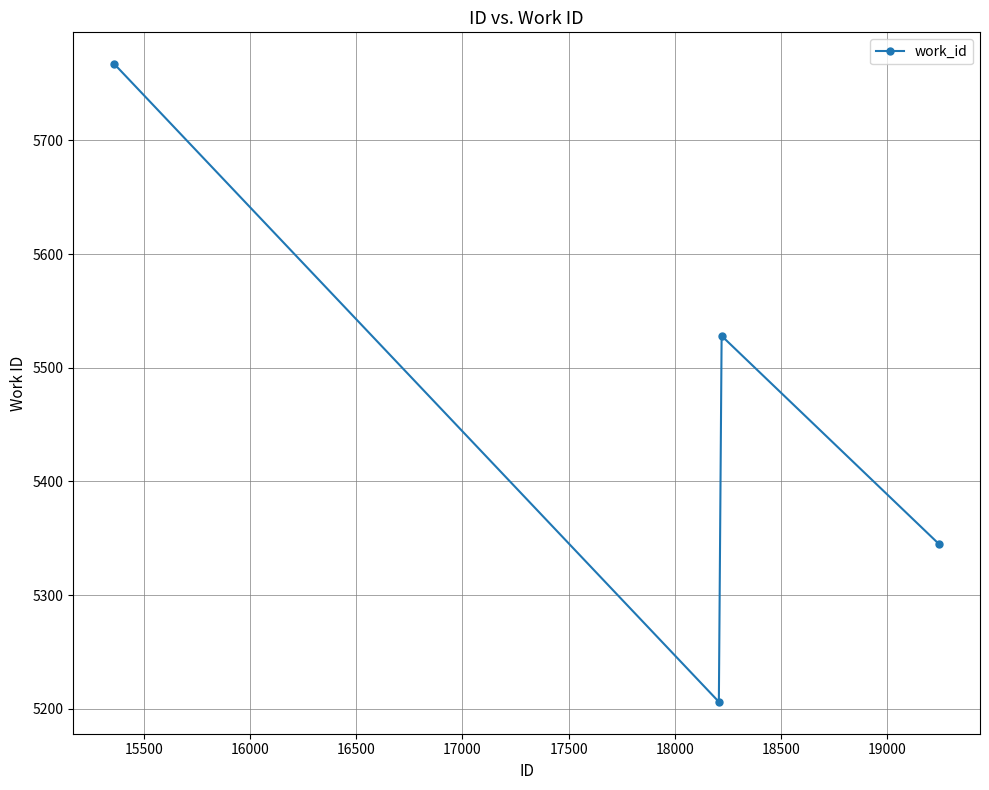

What is the greatest value displayed?

5767